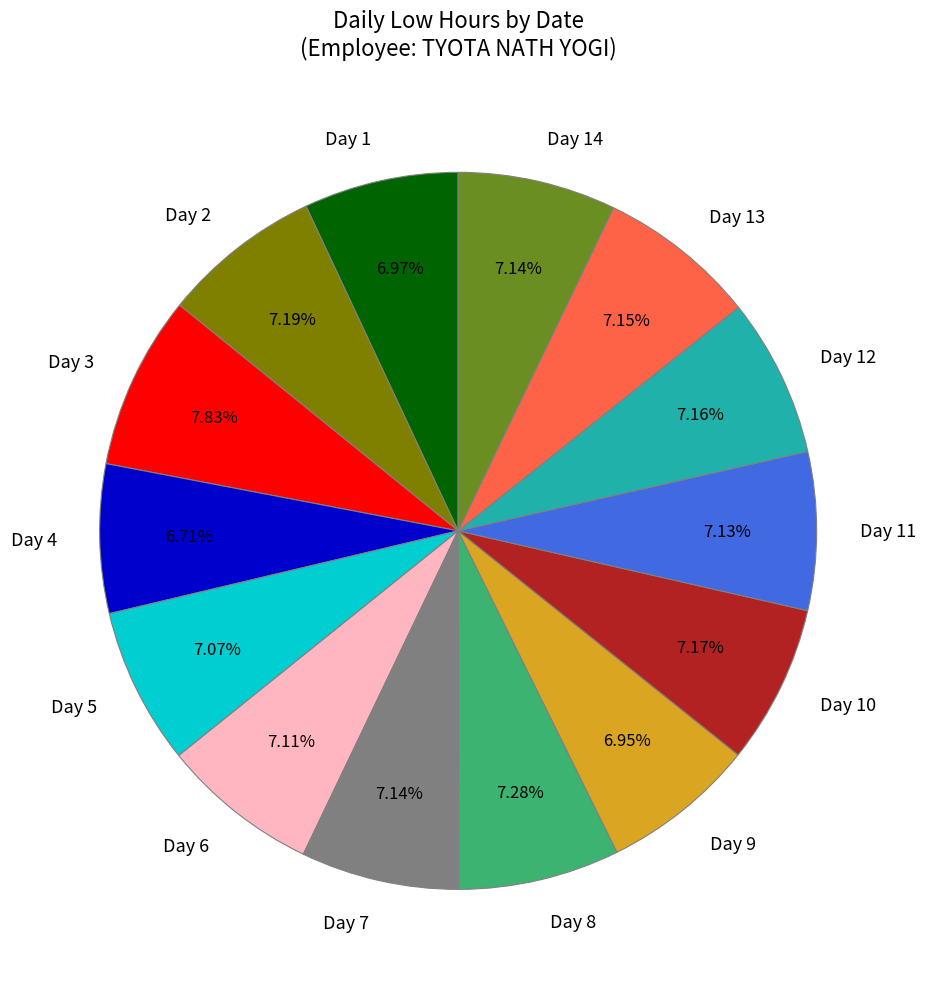

What percentage is the Day 10 slice, to the nearest percent?

7%